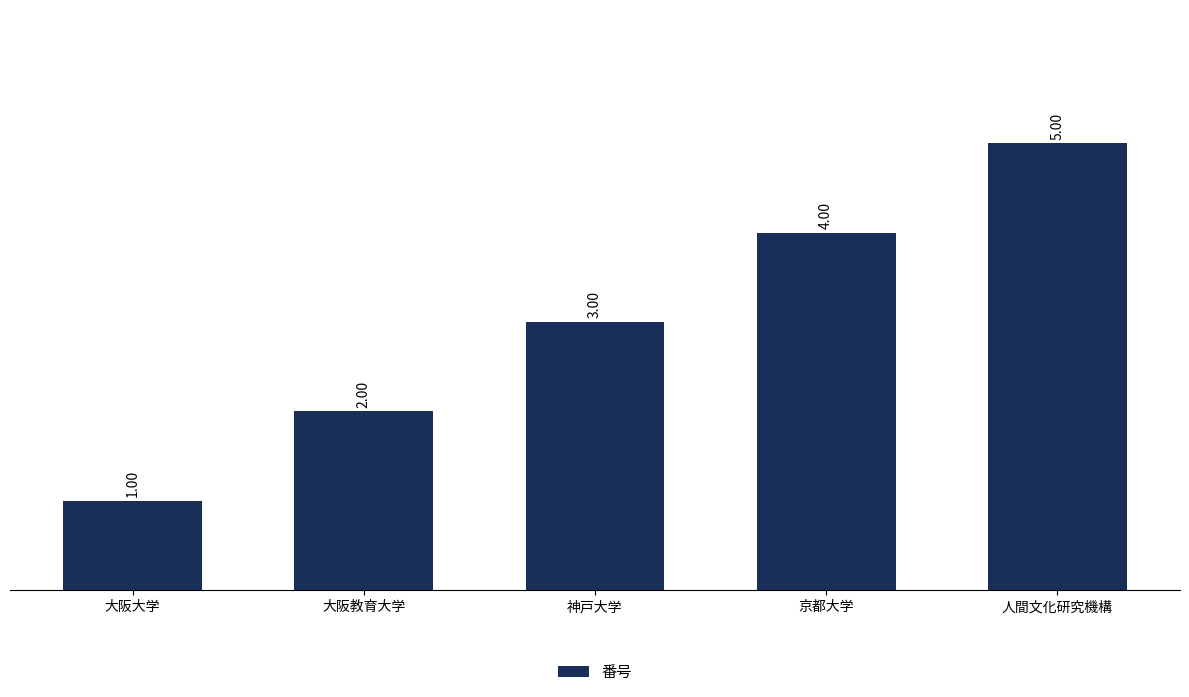

Reading left to right, list all the values displayed in this chart.

1	2	3	4	5